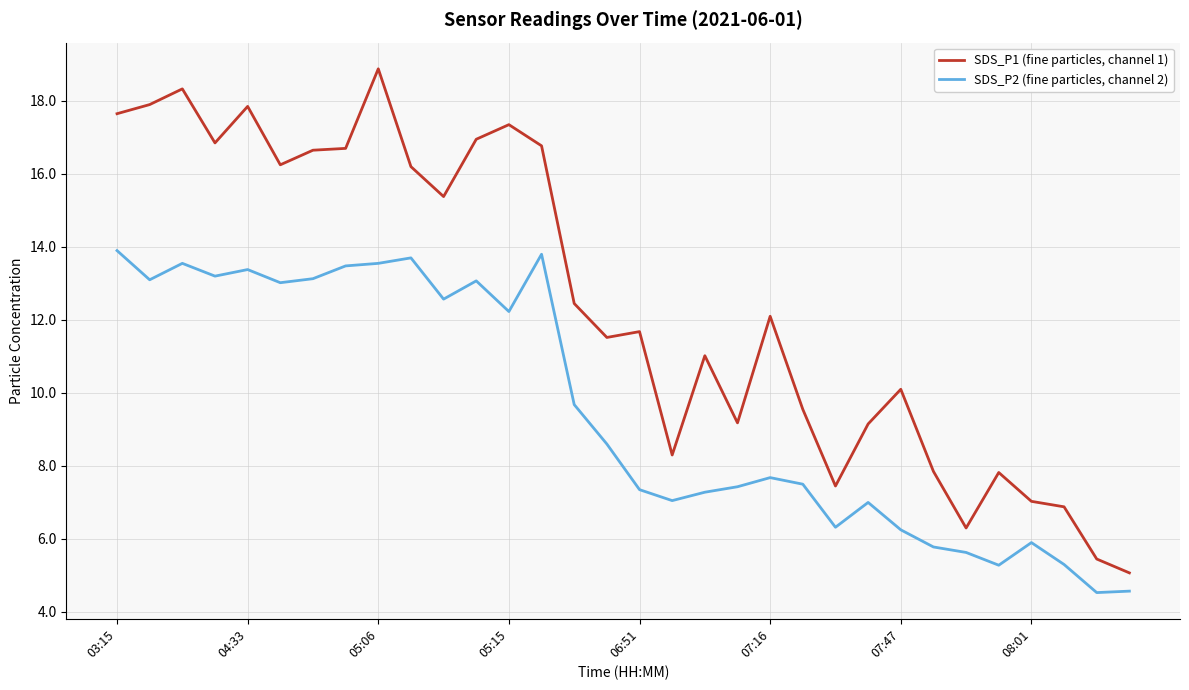

Count the number of categories in the chart.

32